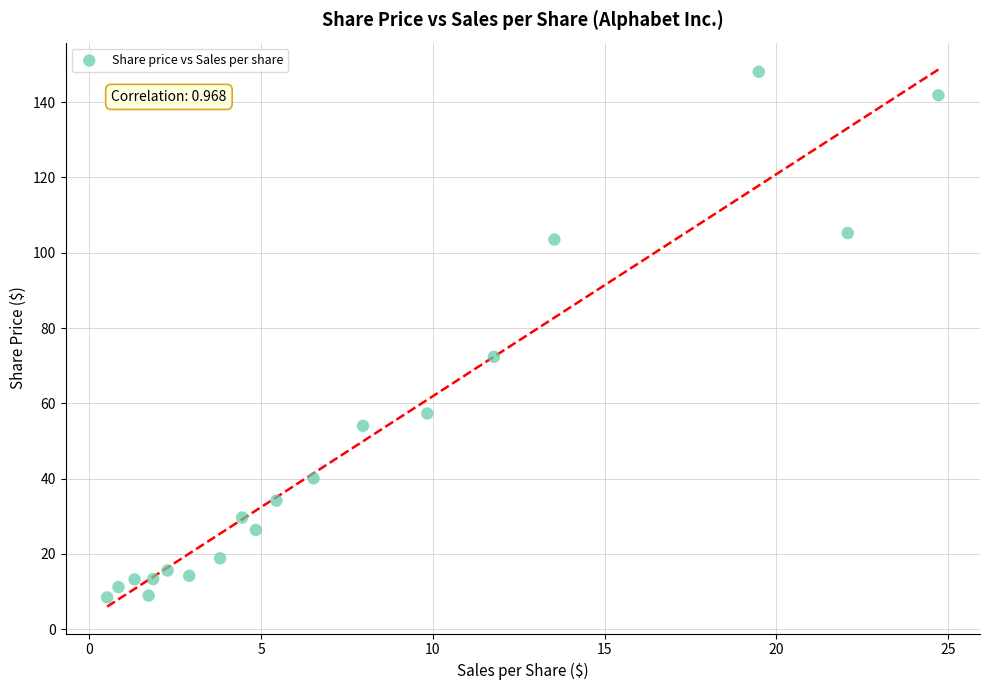

What is the range of Y values (max minus min)?

139.6